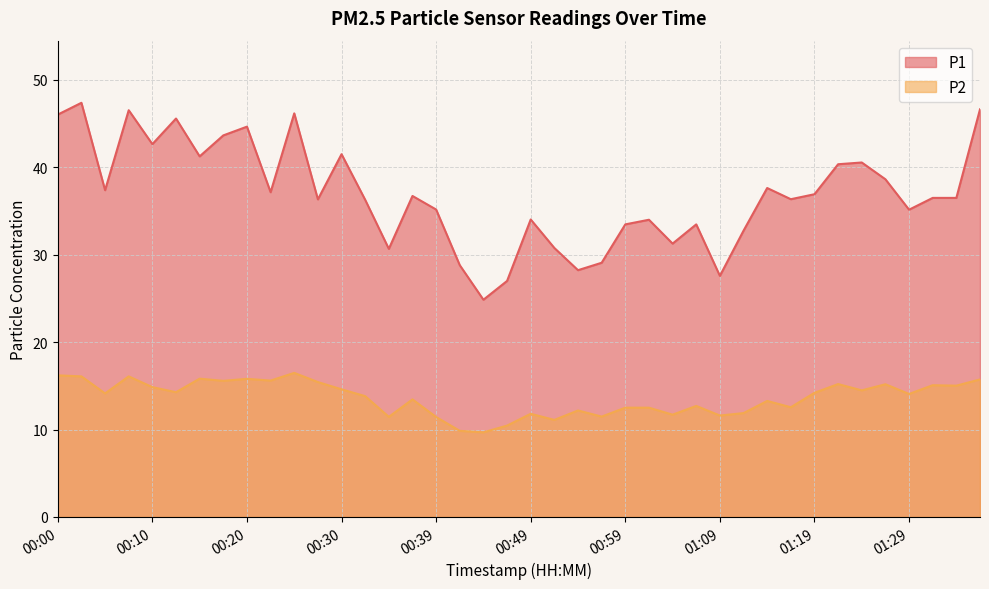

Count the number of categories in the chart.

40